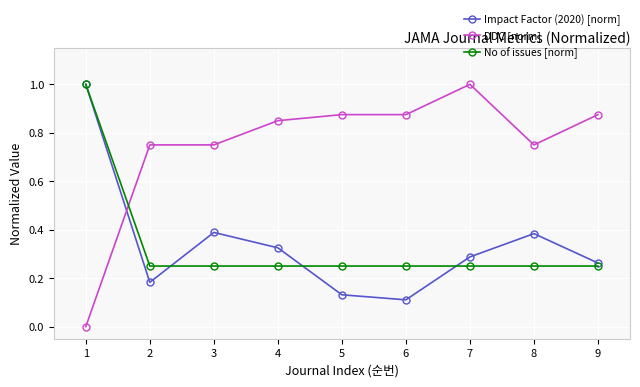

Is it true that DDC [norm] equals 0.0 at 1?

True